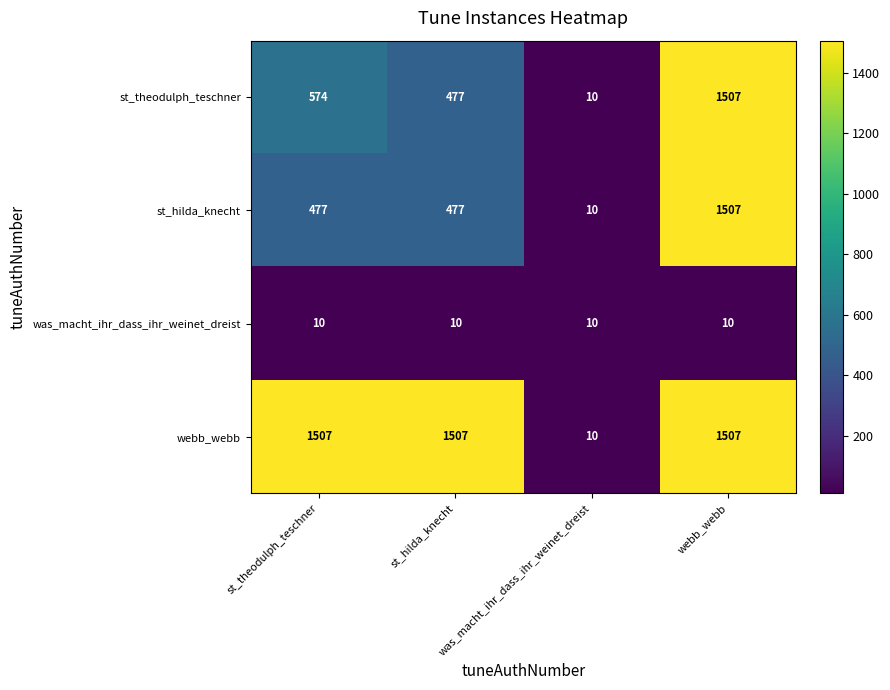

Is it true that st_hilda_knecht equals 724 at webb_webb?

False